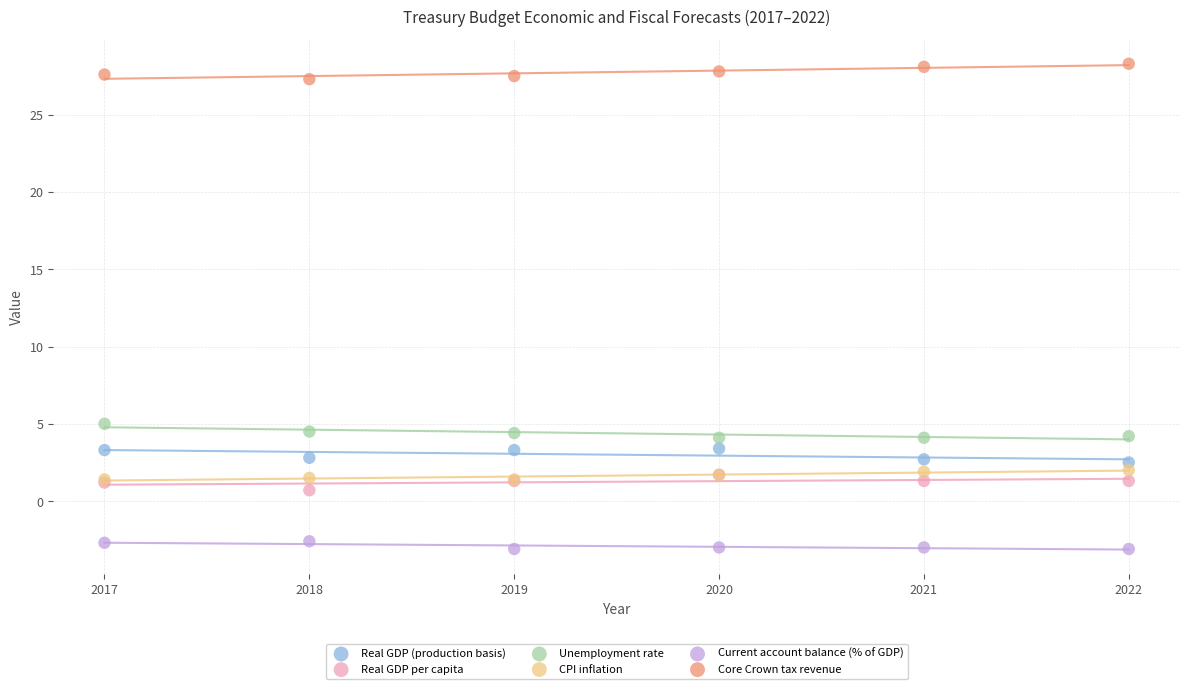

What are all the series names shown in the legend?

Real GDP (production basis), Real GDP per capita, Unemployment rate, CPI inflation, Current account balance (% of GDP), Core Crown tax revenue